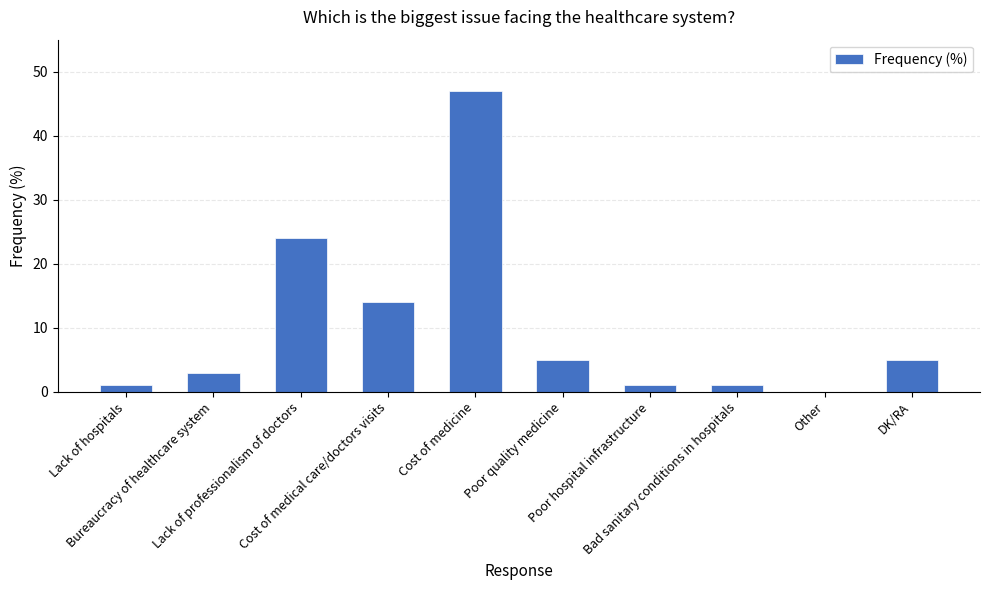

What is the maximum value shown in the chart?

47